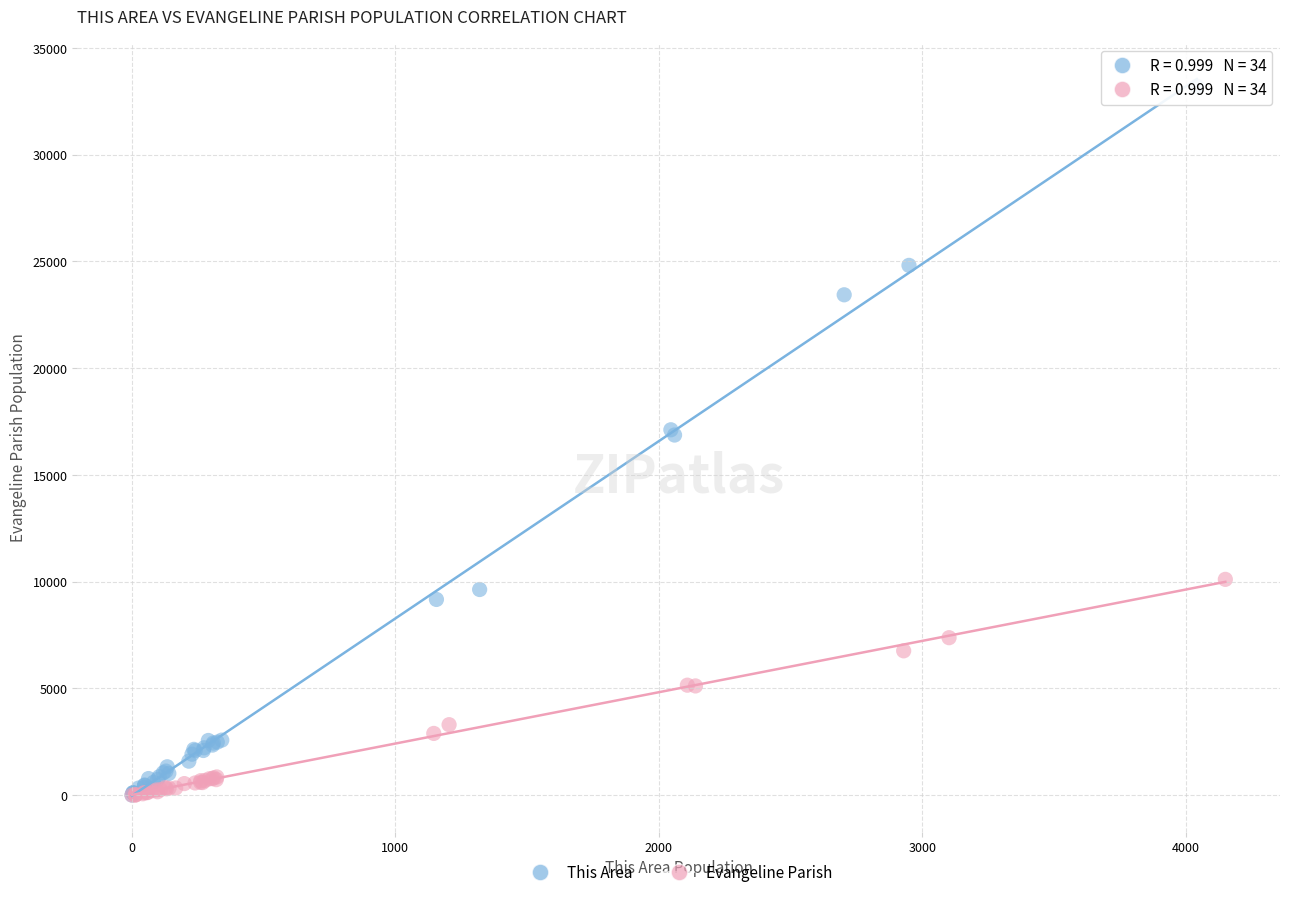

Which series contains the highest Y value?

This Area